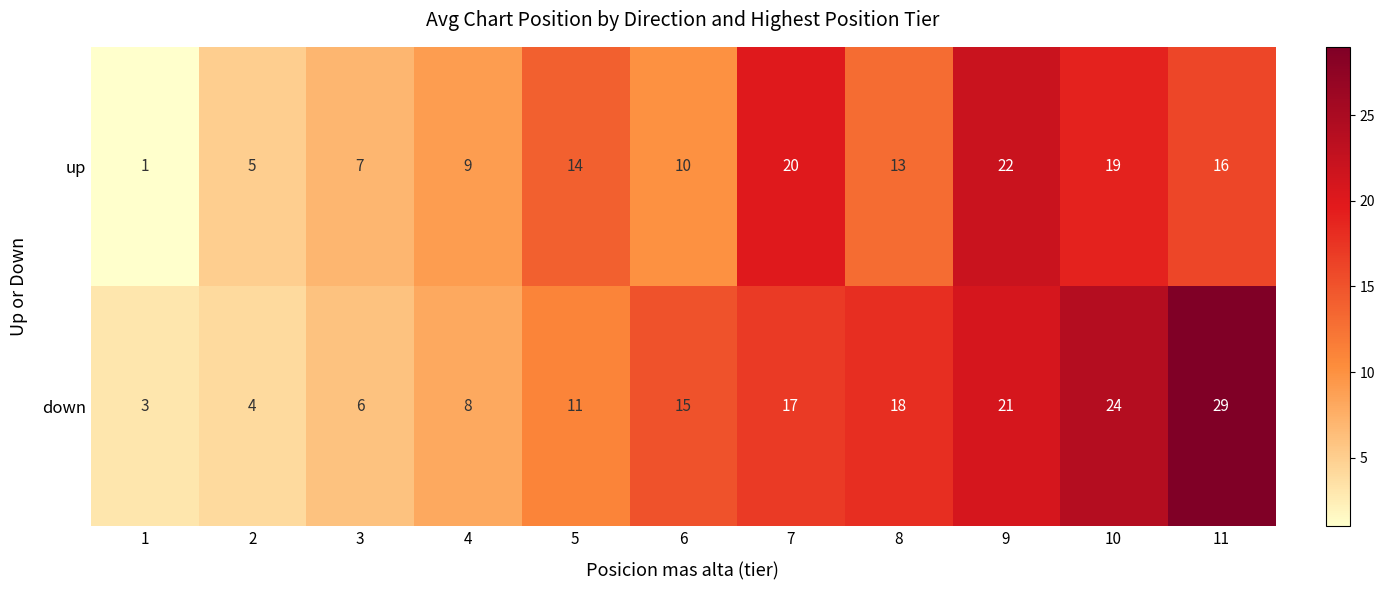

What is the difference between the down values at 9 and 5?

10